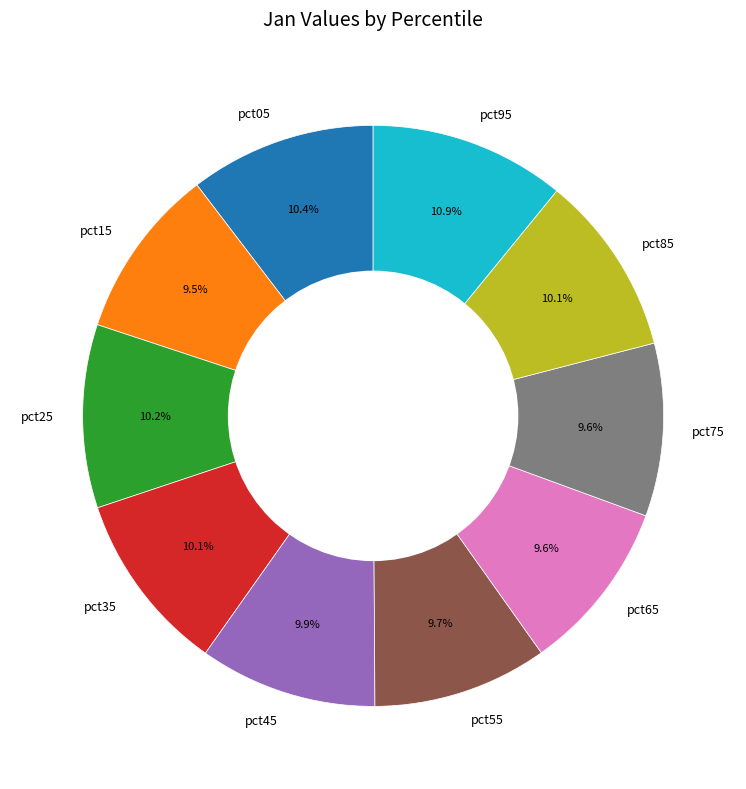

Is it true that pct75 is 23% of the pie?

False